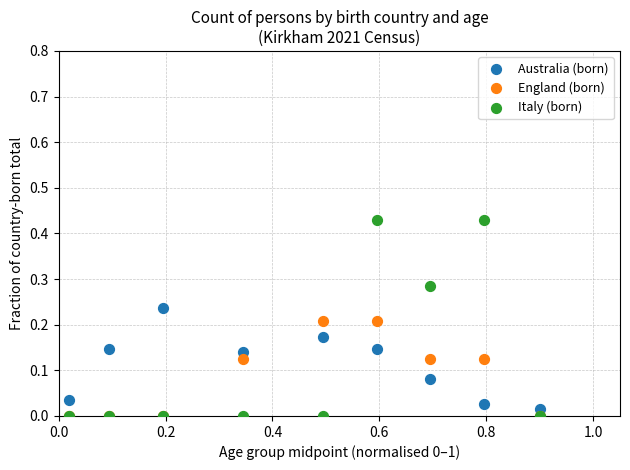

What are all the series names shown in the legend?

Australia (born), England (born), Italy (born)